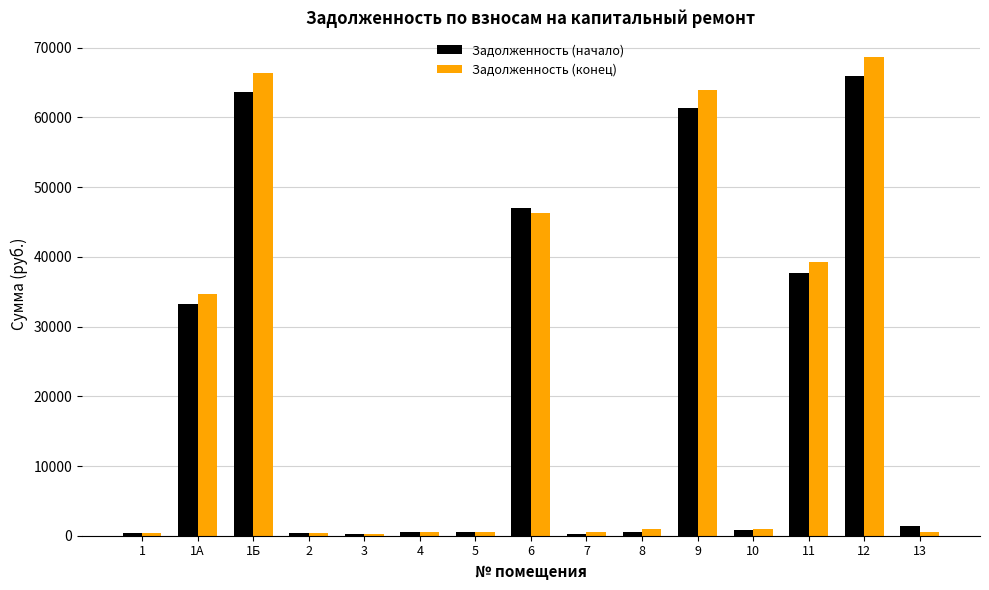

What is the average value of the Задолженность (конец) series?

21616.6